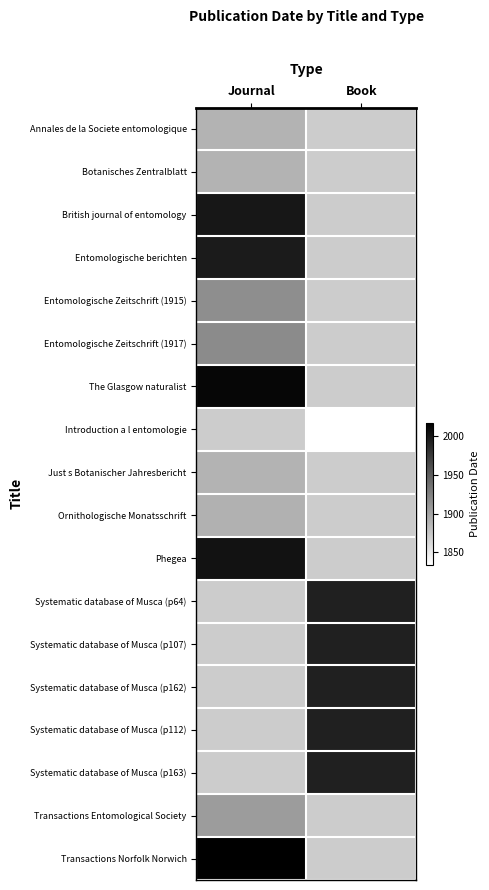

Between Book and Journal, which is larger?

Journal